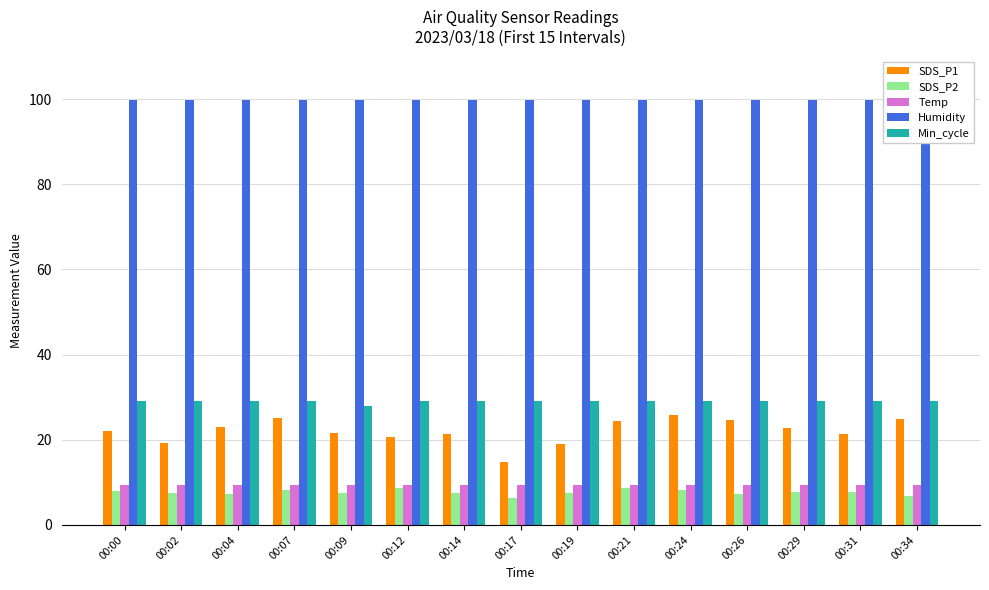

Reading left to right, transcribe all the data shown in this chart.

SDS_P1: 00:00=22.1	00:02=19.2	00:04=23.1	00:07=25.2	00:09=21.6	00:12=20.7	00:14=21.3	00:17=14.8	00:19=19.0	00:21=24.3	00:24=25.7	00:26=24.7	00:29=22.9	00:31=21.4	00:34=24.9
SDS_P2: 00:00=8.0	00:02=7.5	00:04=7.3	00:07=8.2	00:09=7.5	00:12=8.6	00:14=7.5	00:17=6.4	00:19=7.6	00:21=8.8	00:24=8.3	00:26=7.2	00:29=7.8	00:31=7.7	00:34=6.8
Temp: 00:00=9.3	00:02=9.3	00:04=9.3	00:07=9.3	00:09=9.3	00:12=9.3	00:14=9.3	00:17=9.3	00:19=9.3	00:21=9.4	00:24=9.4	00:26=9.4	00:29=9.4	00:31=9.4	00:34=9.4
Humidity: 00:00=99.9	00:02=99.9	00:04=99.9	00:07=99.9	00:09=99.9	00:12=99.9	00:14=99.9	00:17=99.9	00:19=99.9	00:21=99.9	00:24=99.9	00:26=99.9	00:29=99.9	00:31=99.9	00:34=99.9
Min_cycle: 00:00=29.0	00:02=29.0	00:04=29.0	00:07=29.0	00:09=28.0	00:12=29.0	00:14=29.0	00:17=29.0	00:19=29.0	00:21=29.0	00:24=29.0	00:26=29.0	00:29=29.0	00:31=29.0	00:34=29.0